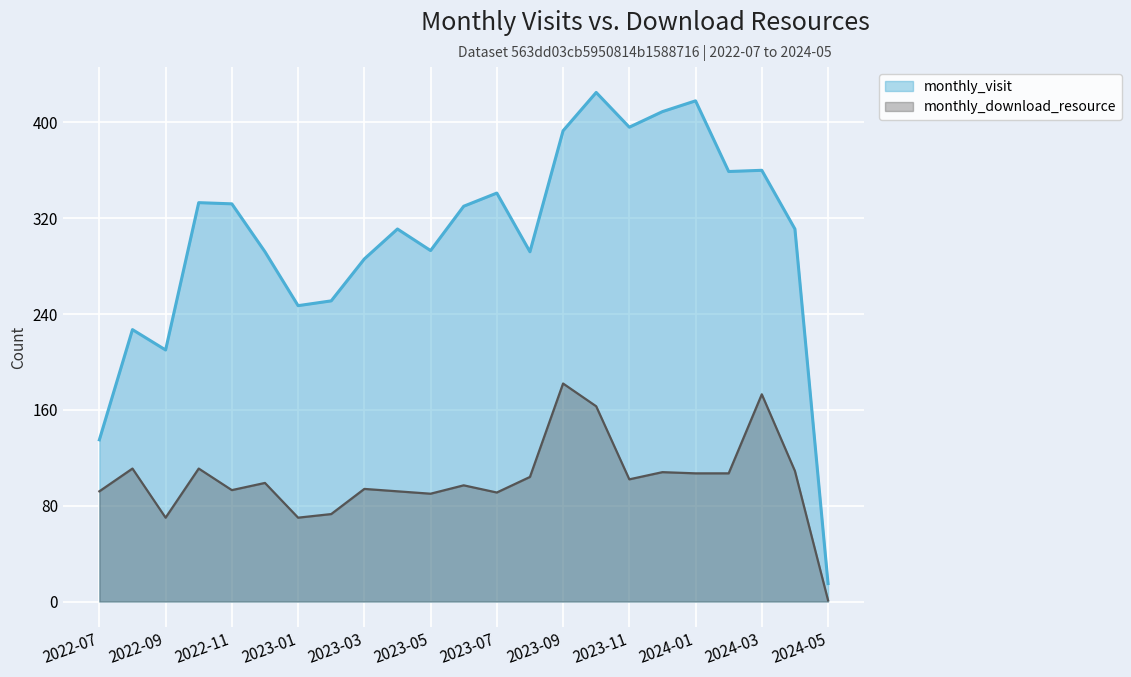

Which series has the largest total across all categories?

monthly_visit